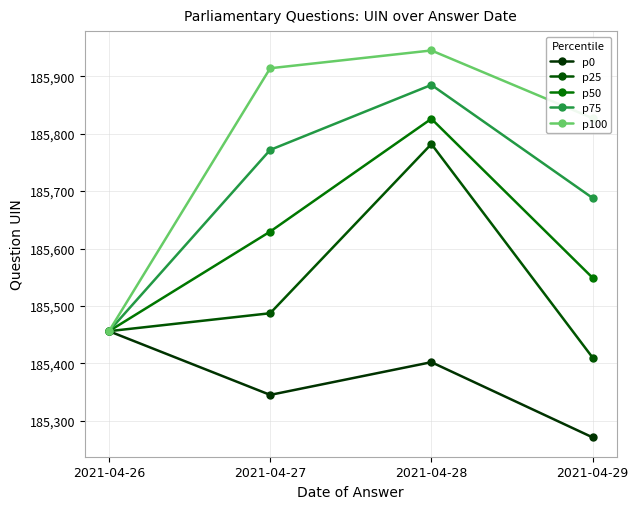

List the series in order of their peak value, lowest first.

p0, p25, p50, p75, p100